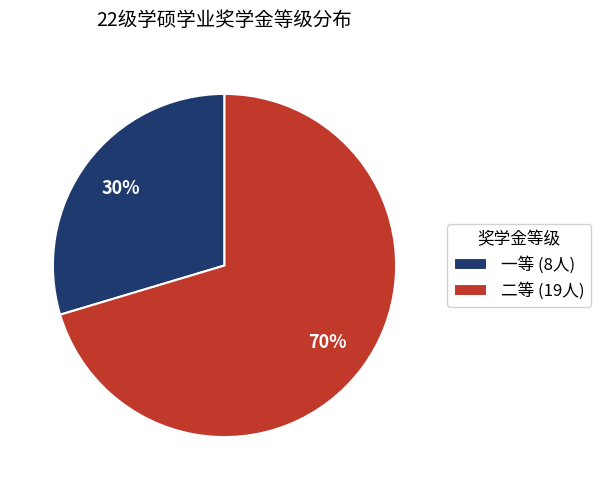

To the nearest percent, what is the combined percentage of 二等 (19人) and 一等 (8人)?

100%